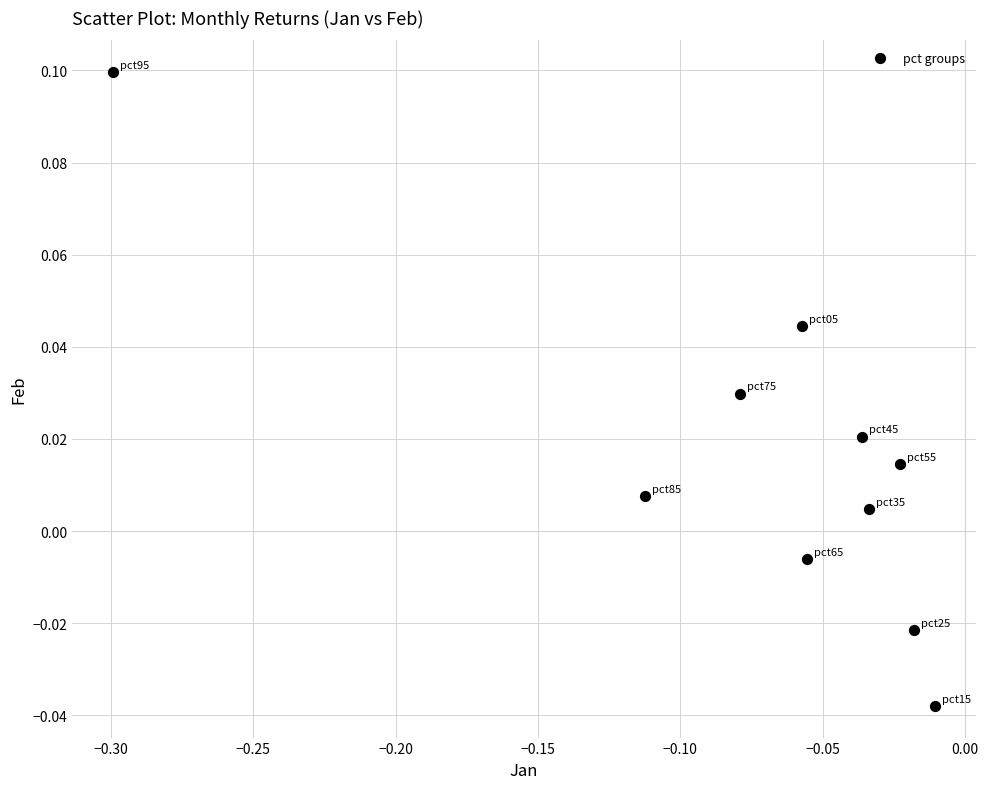

What is the range of X values (max minus min)?

0.3